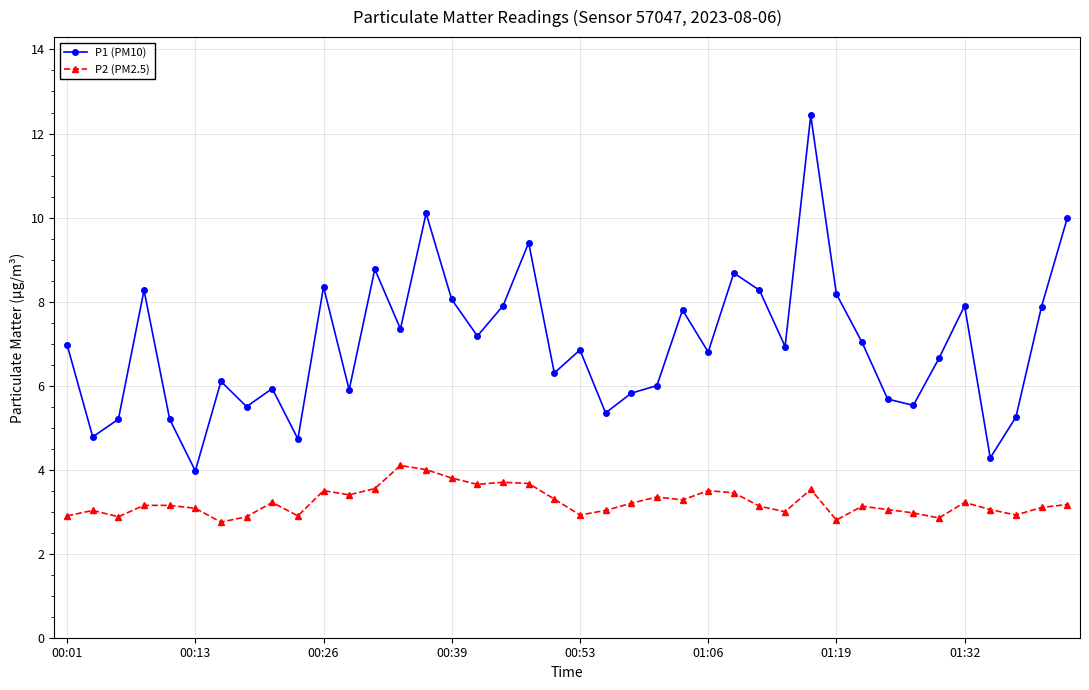

What is the highest value of the P2 (PM2.5) series?

4.1